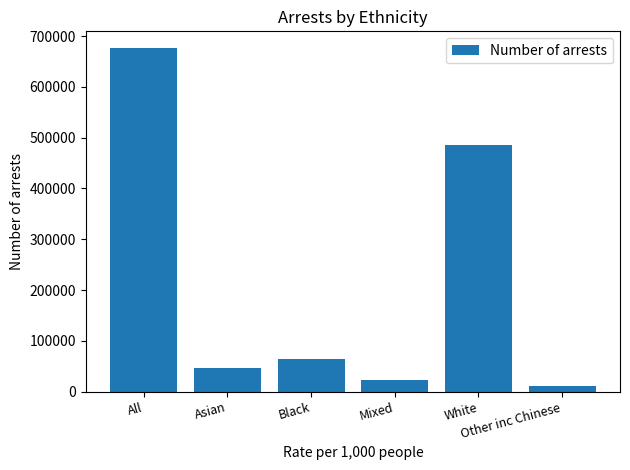

At which label does the data first exceed 64670?

All